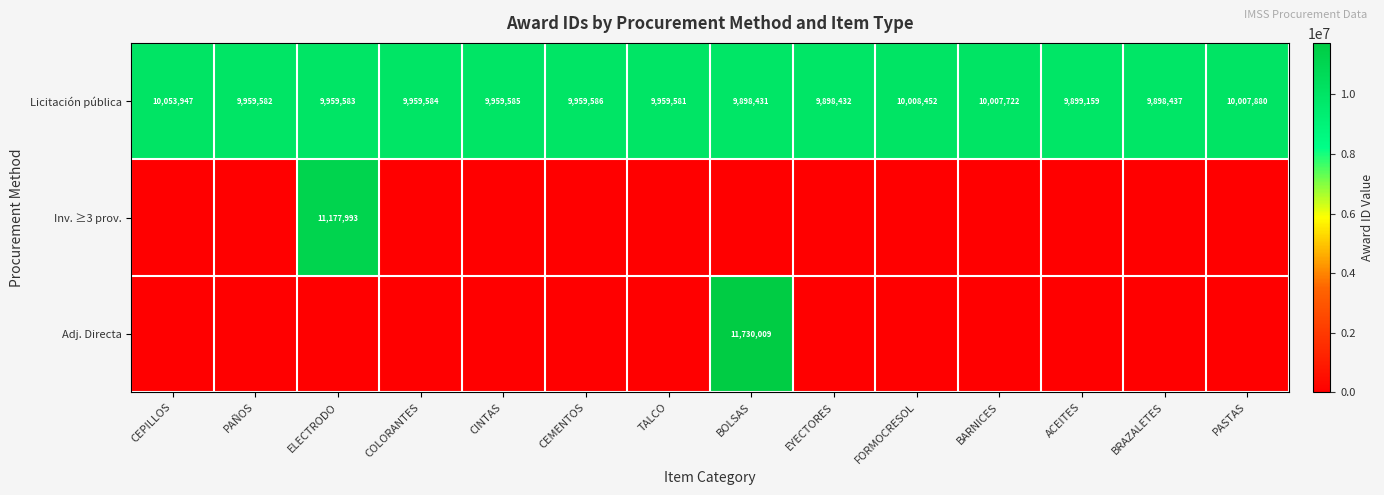

Count the number of data series in this chart.

3